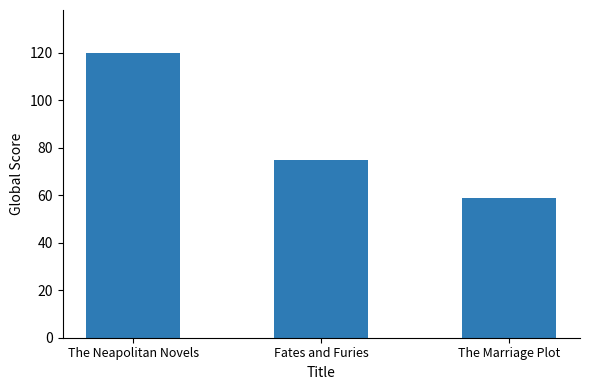

Count the number of data series in this chart.

1